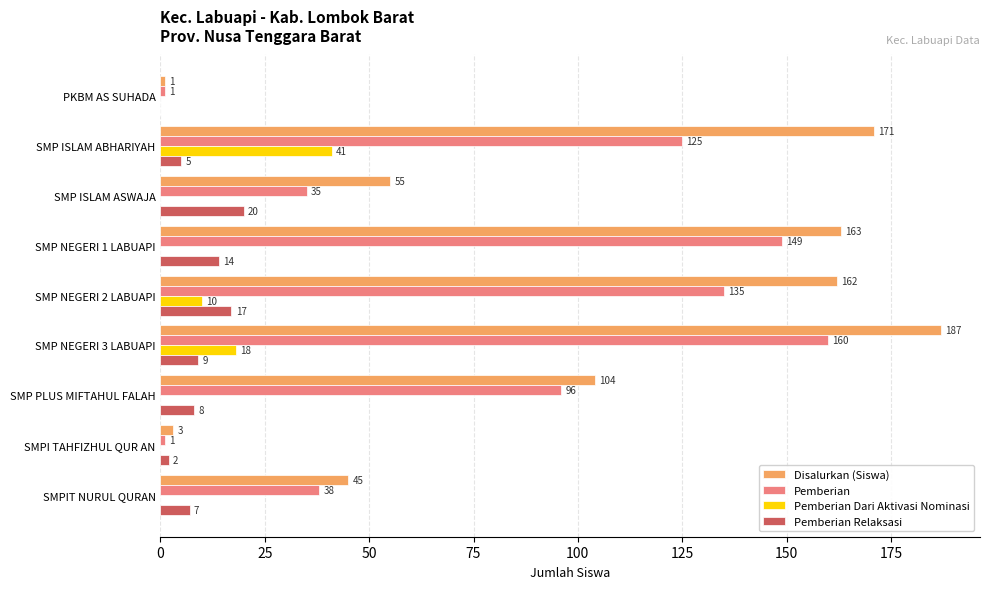

How many categories are shown in the chart?

9